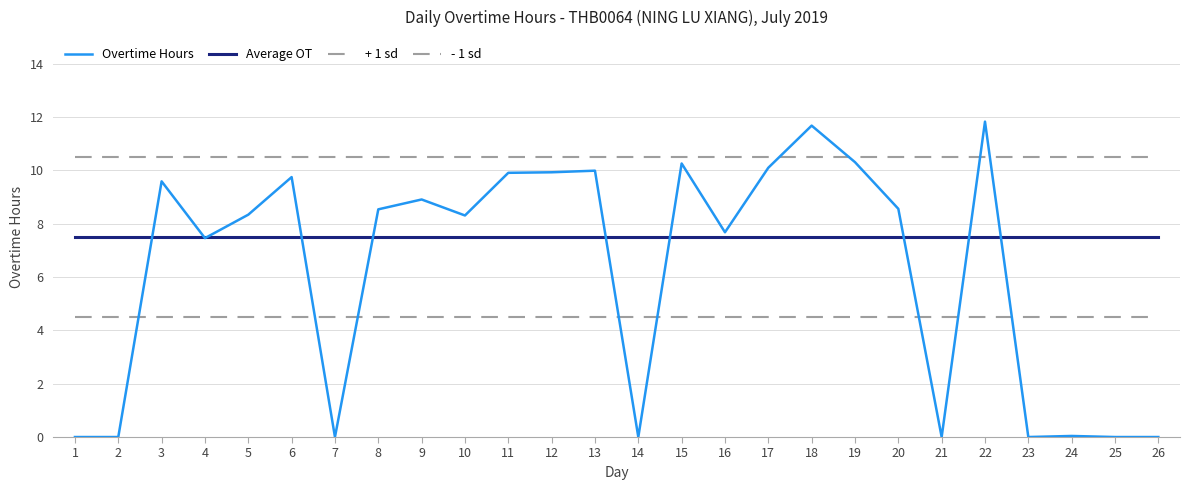

How many lines are shown in the chart?

4